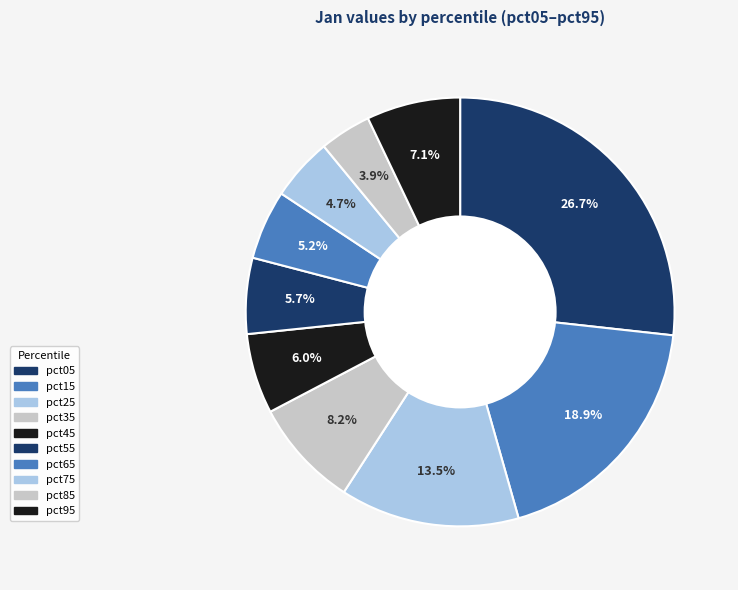

Count the number of slices in the pie.

10